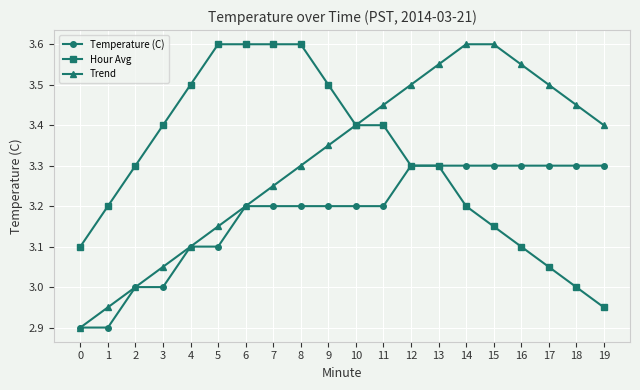

At 14, list the series in order from smallest to largest.

Hour Avg, Temperature (C), Trend